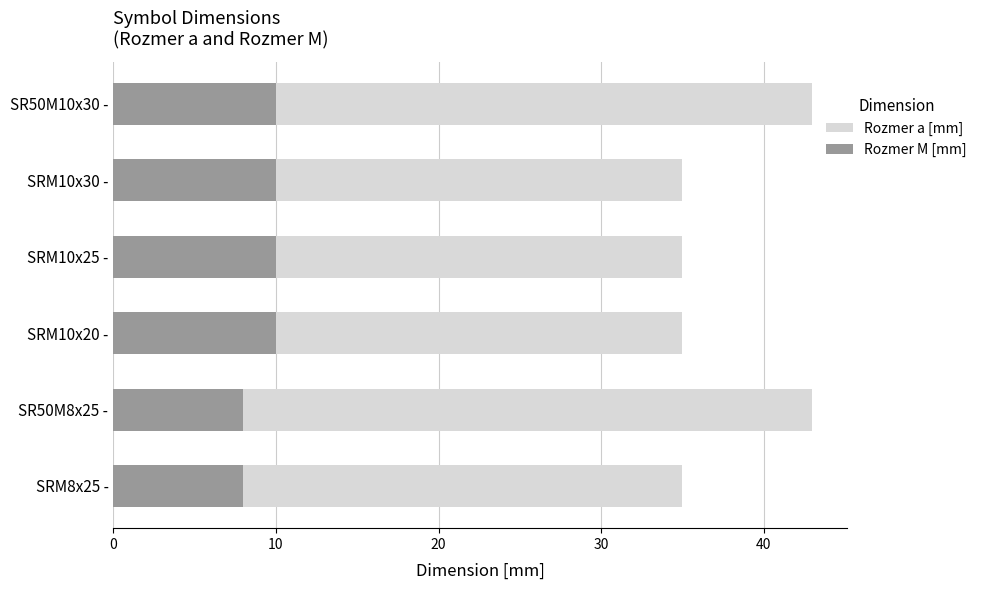

Which series has the largest range (max minus min)?

Rozmer a [mm]